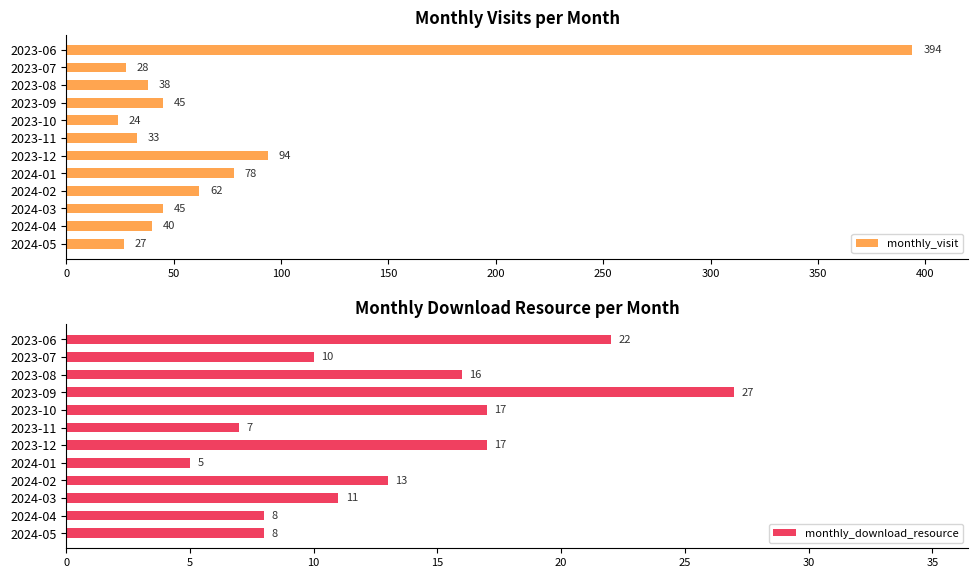

What is the highest value of the monthly_visit series?

394